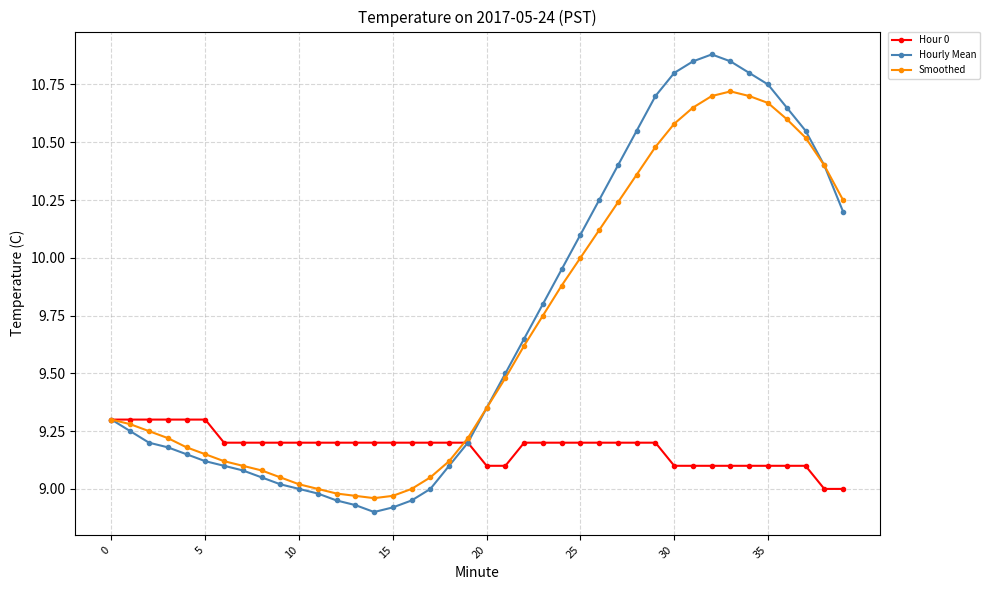

True or false: Smoothed has more than 0 points higher than both neighbors.

True